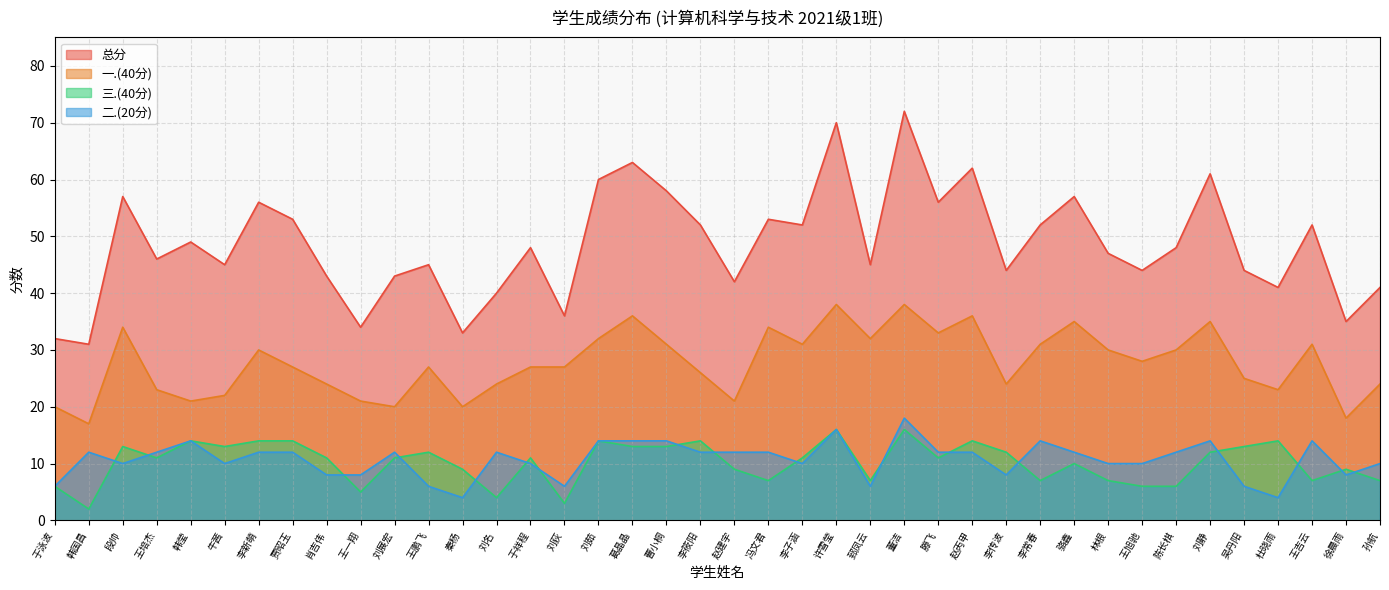

Is it true that 三.(40分) equals 6 at 于泳波?

True